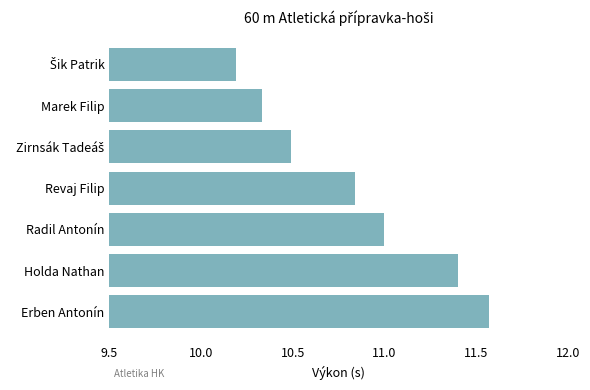

Count the values in the range 10 to 11.

5